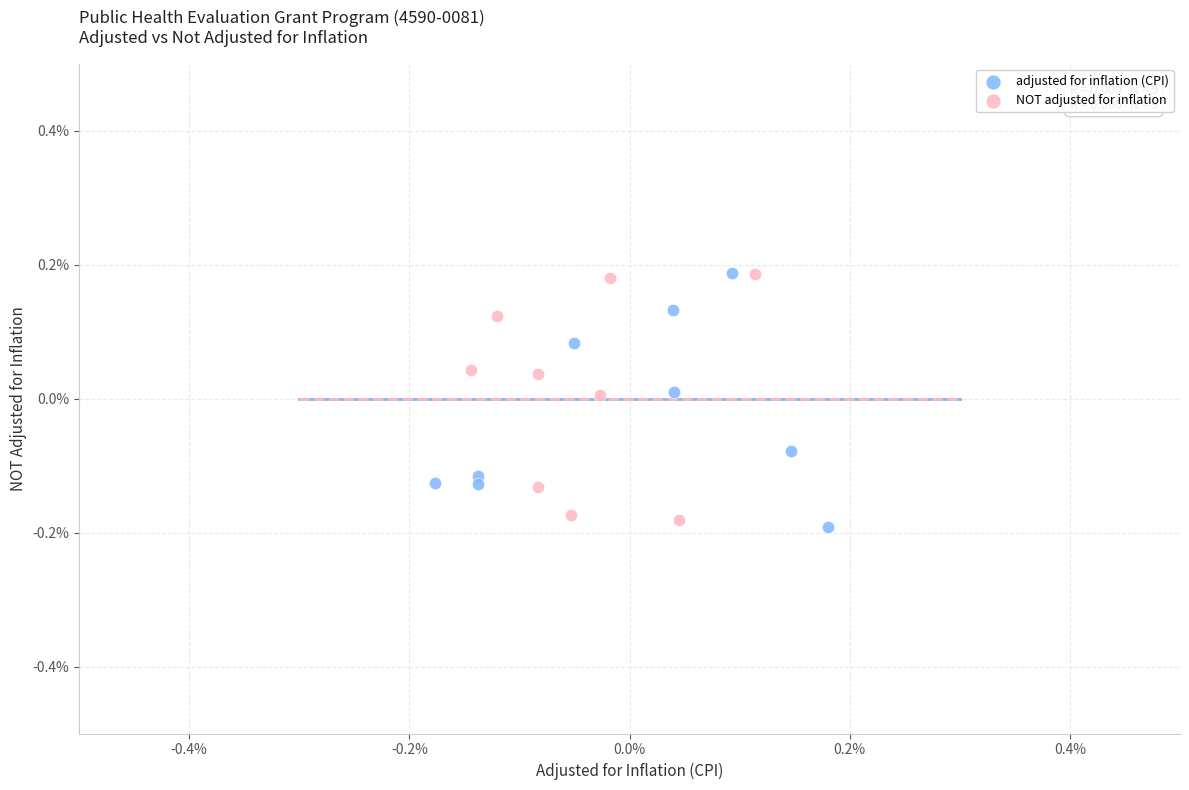

What are all the series names shown in the legend?

adjusted for inflation (CPI), NOT adjusted for inflation